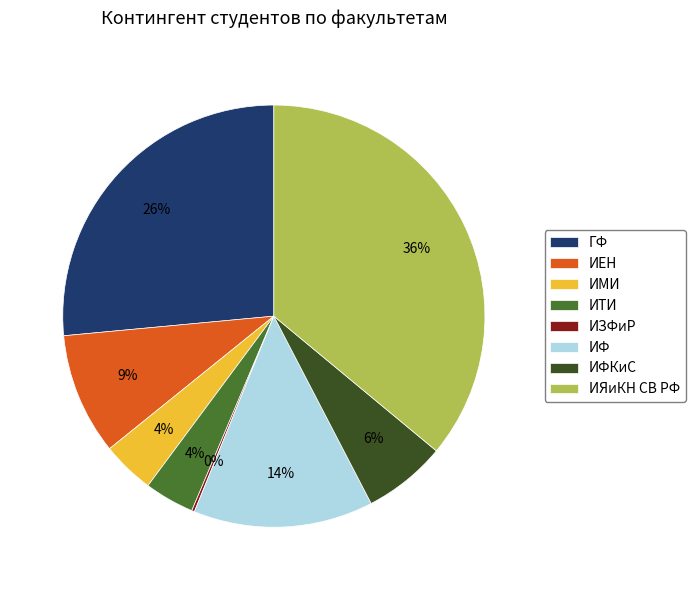

Combined, do ИТИ and ИЯиКН СВ РФ account for over 50%?

No